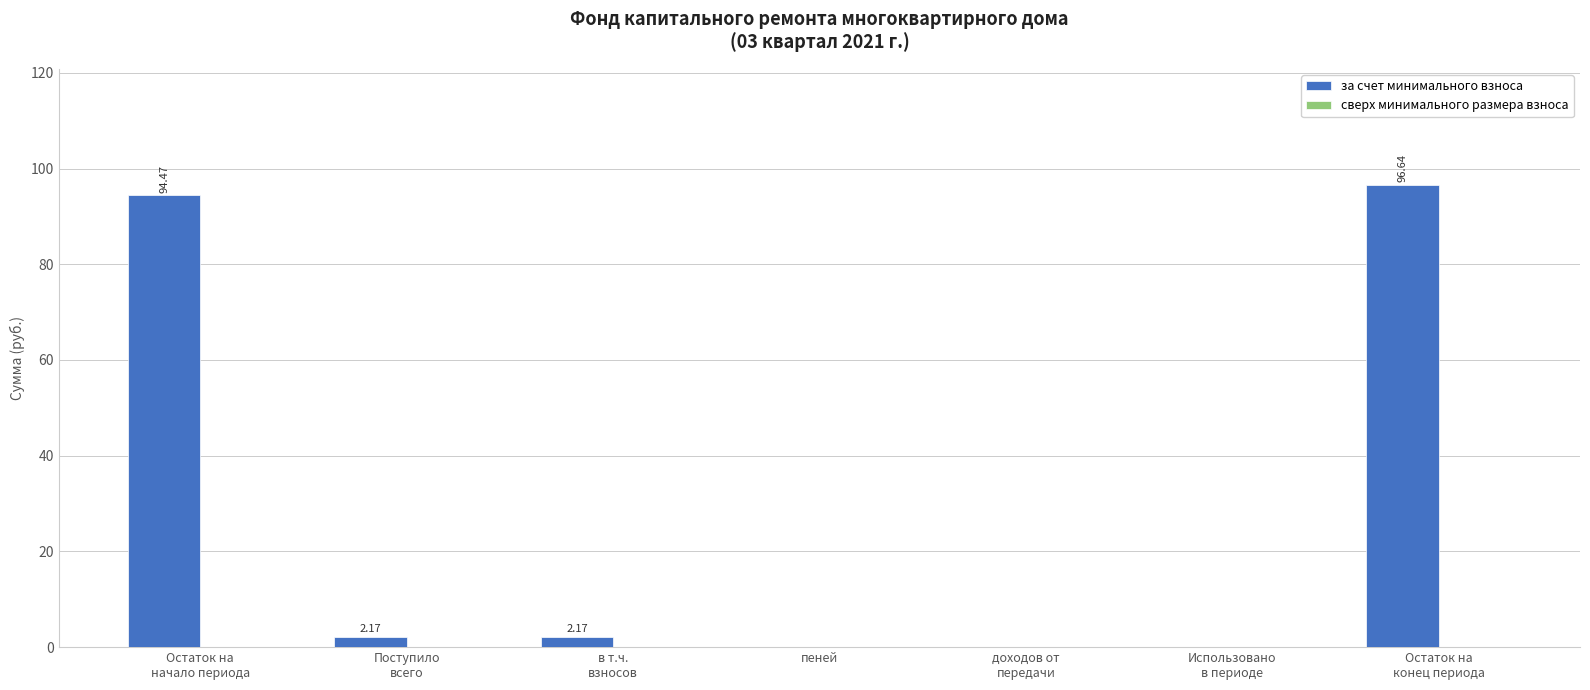

How many values exceed 2?

4